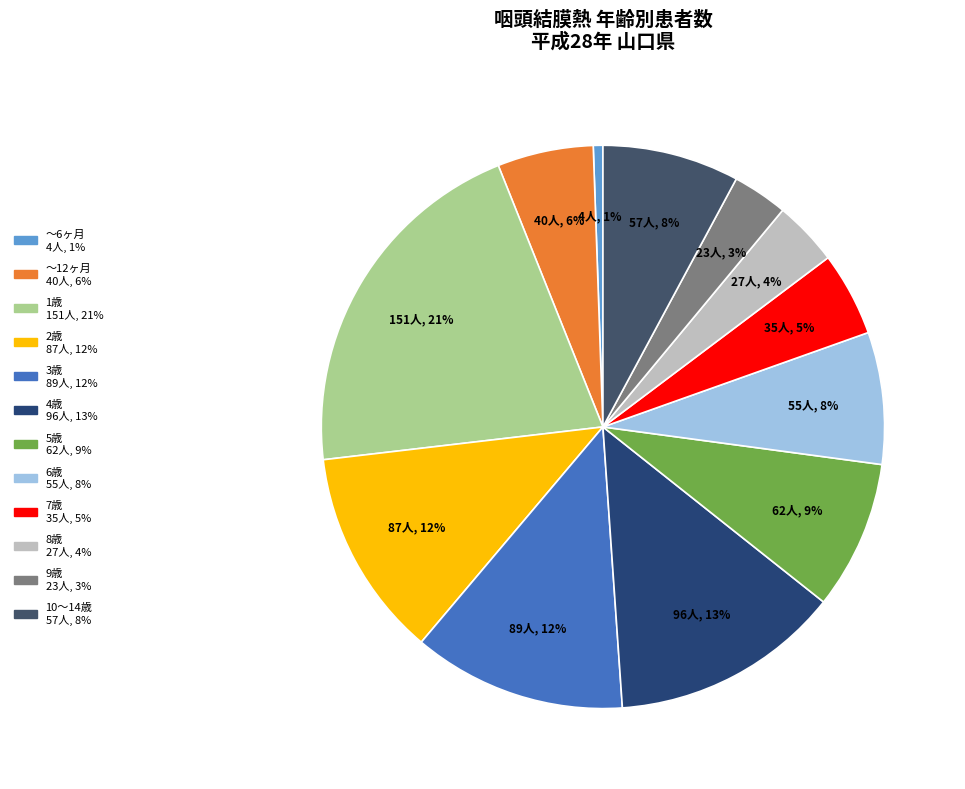

Do 3歳 and 7歳 together represent more than half of the pie?

No